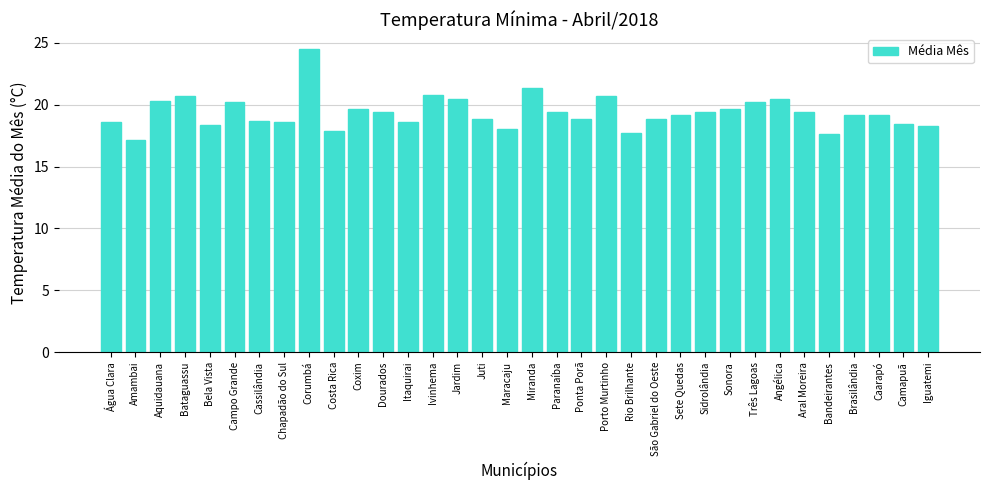

What is the difference between the maximum and minimum values?

7.3